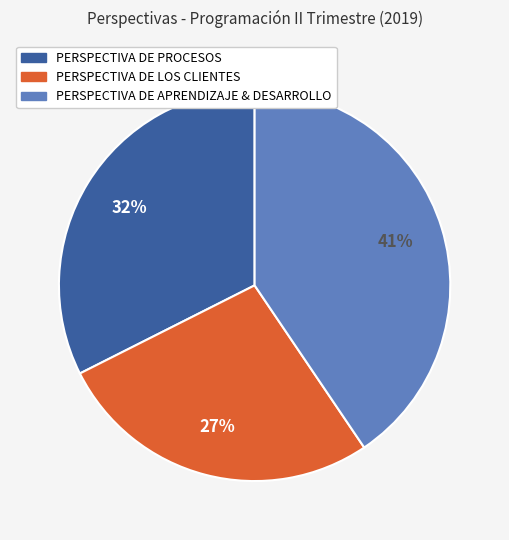

Combined, do PERSPECTIVA DE PROCESOS and PERSPECTIVA DE APRENDIZAJE & DESARROLLO account for over 50%?

Yes